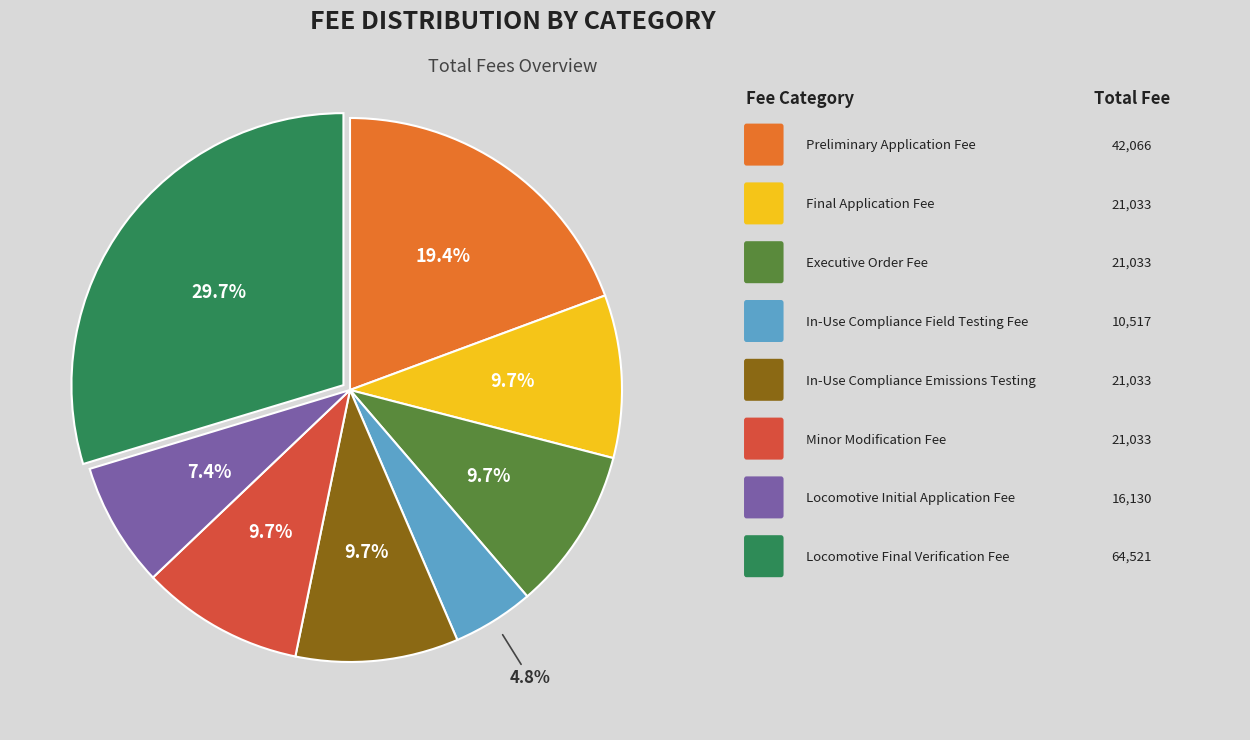

Is there a majority slice in this chart?

No